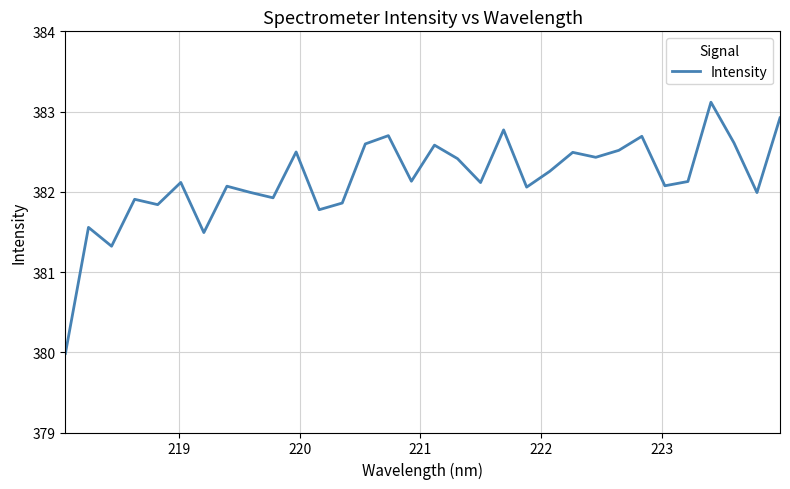

What is the maximum value shown in the chart?

383.1